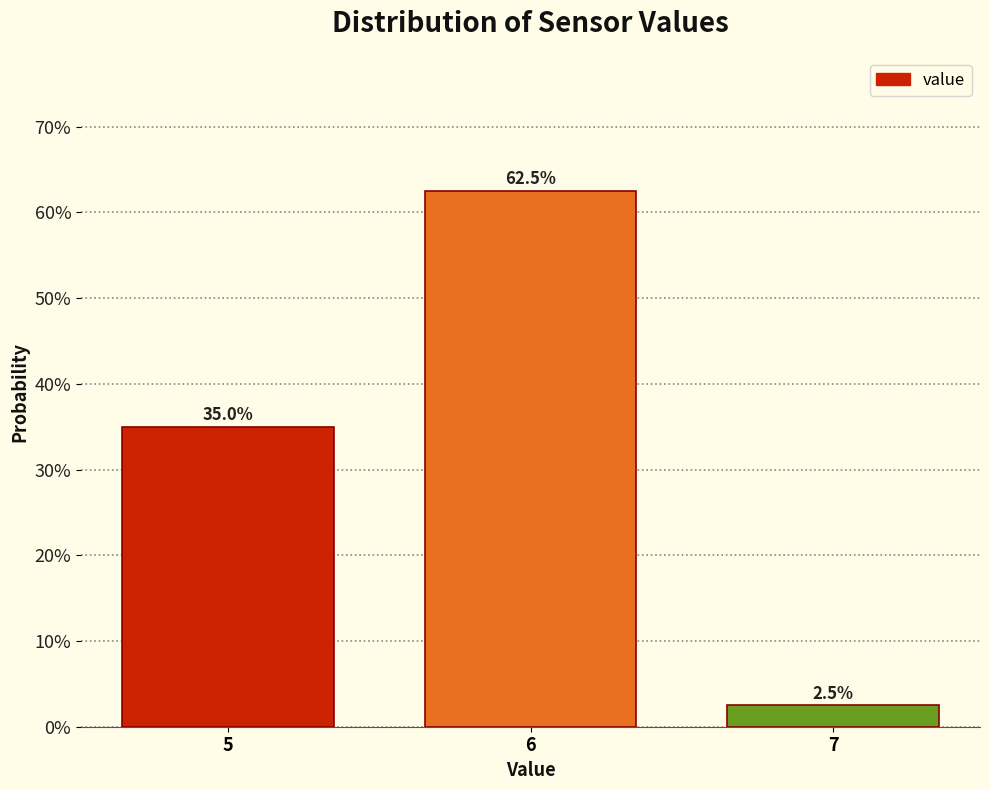

Reading left to right, list all the values displayed in this chart.

35.0	62.5	2.5